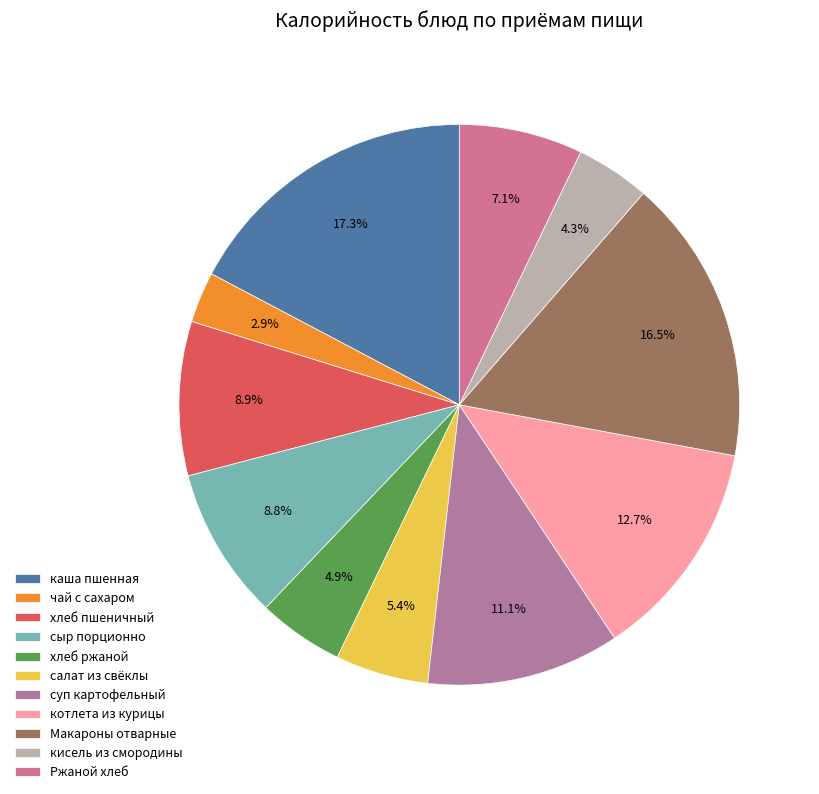

To the nearest percent, what percentage of the pie is хлеб пшеничный?

9%